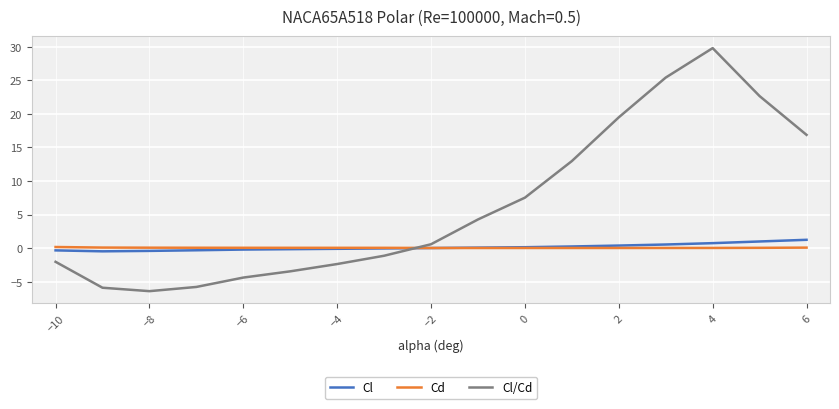

Which series has the largest total across all categories?

Cl/Cd